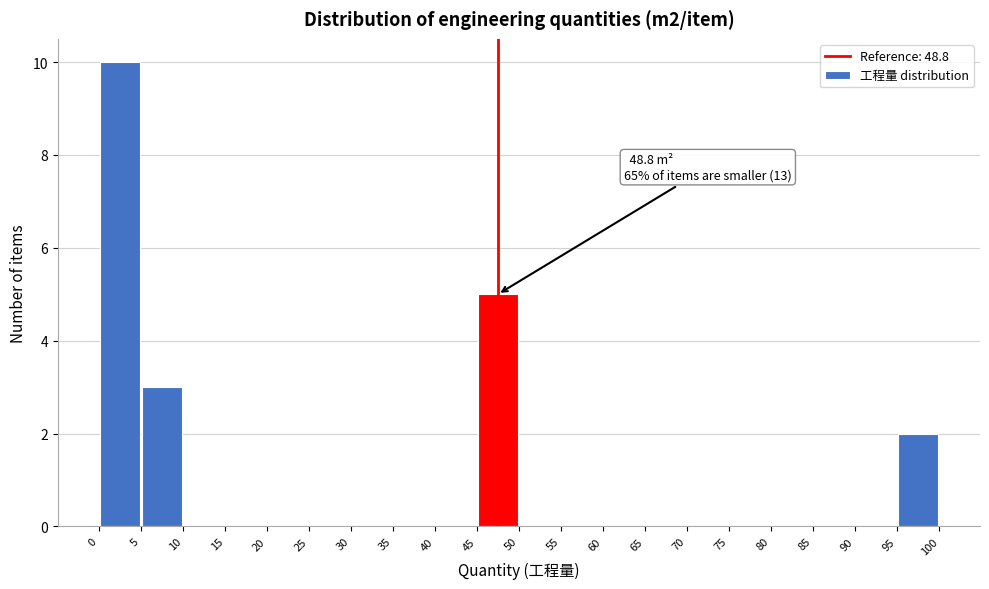

Which range on the x-axis has the tallest bar?

0 to 5